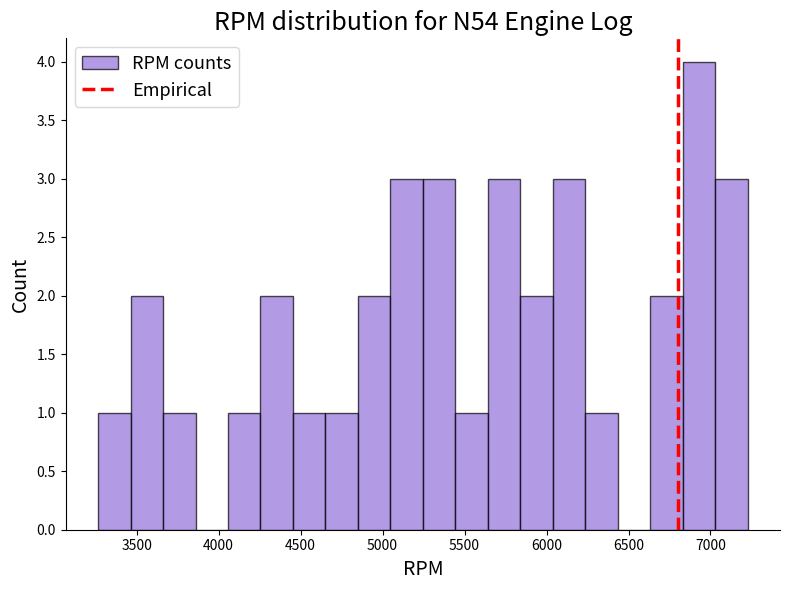

Read against the x-axis, roughly where is the centre of the tallest bar?

6950